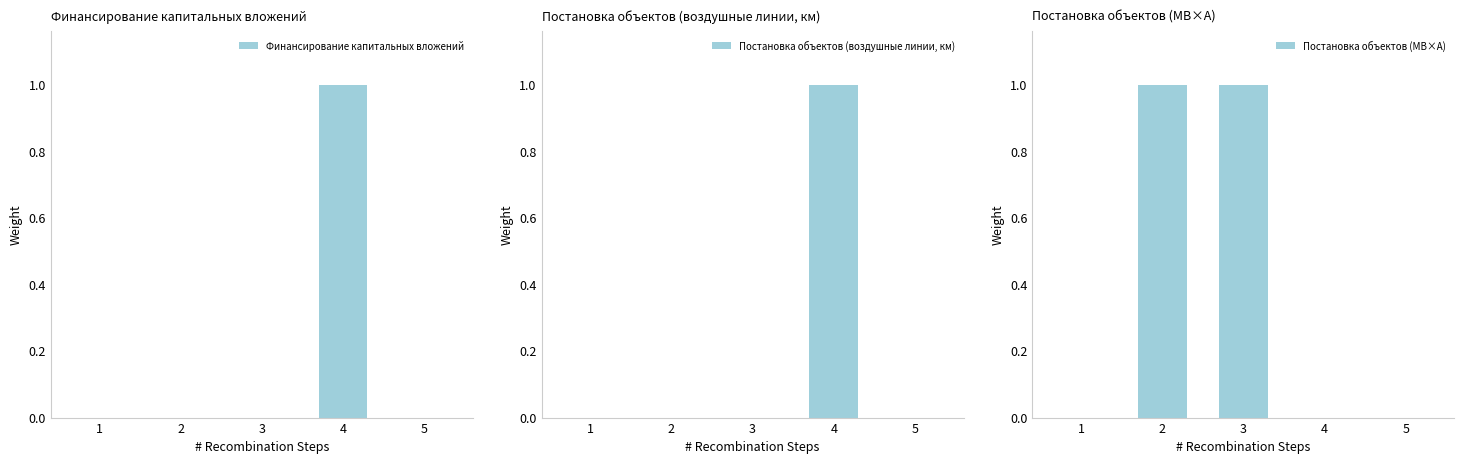

How many groups of bars are there?

5